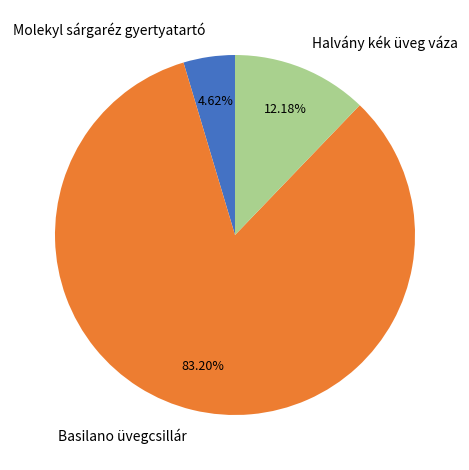

Which slice is the largest?

Basilano üvegcsillár